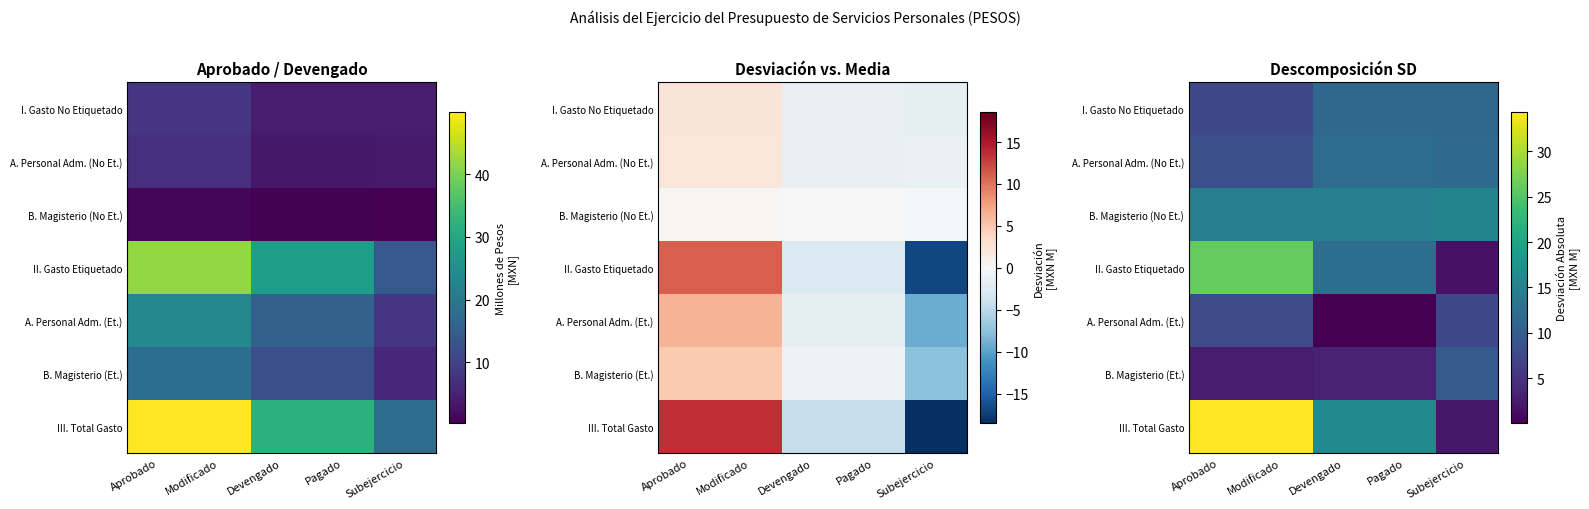

Which series changed the most between Modificado and Subejercicio?

III. Total Gasto